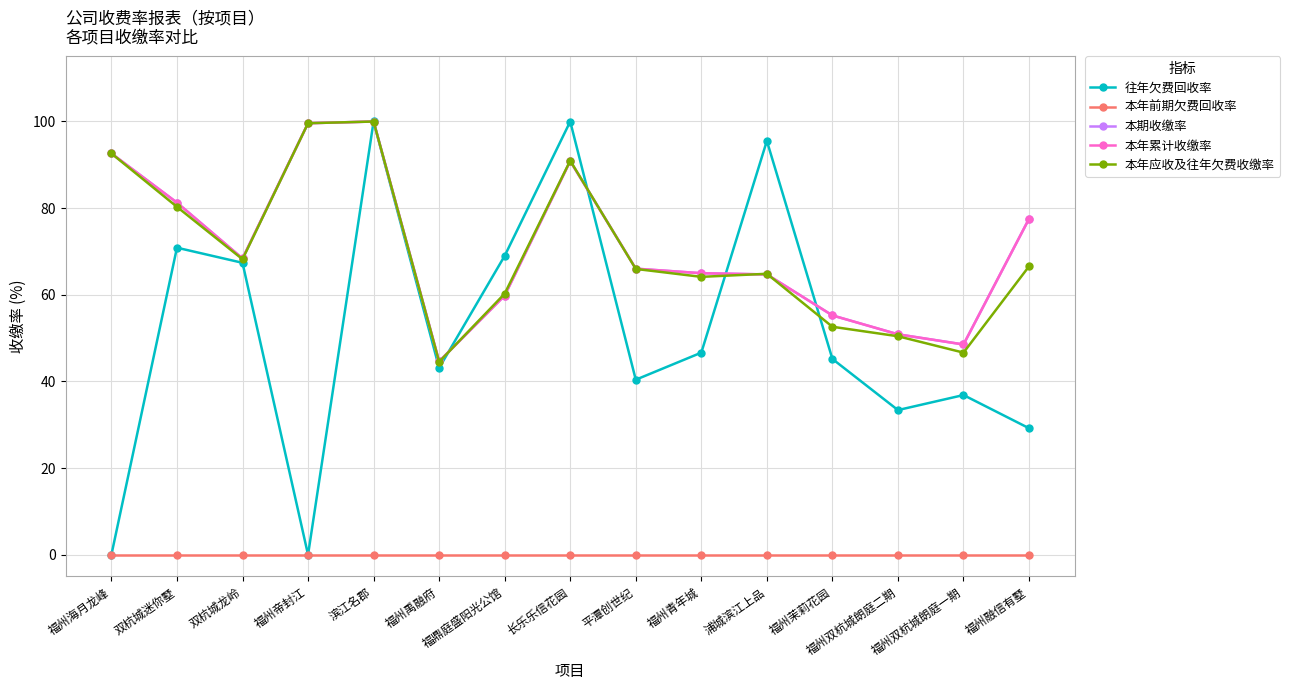

At 双杭城龙岭, list the series in order from largest to smallest.

本期收缴率, 本年累计收缴率, 本年应收及往年欠费收缴率, 往年欠费回收率, 本年前期欠费回收率